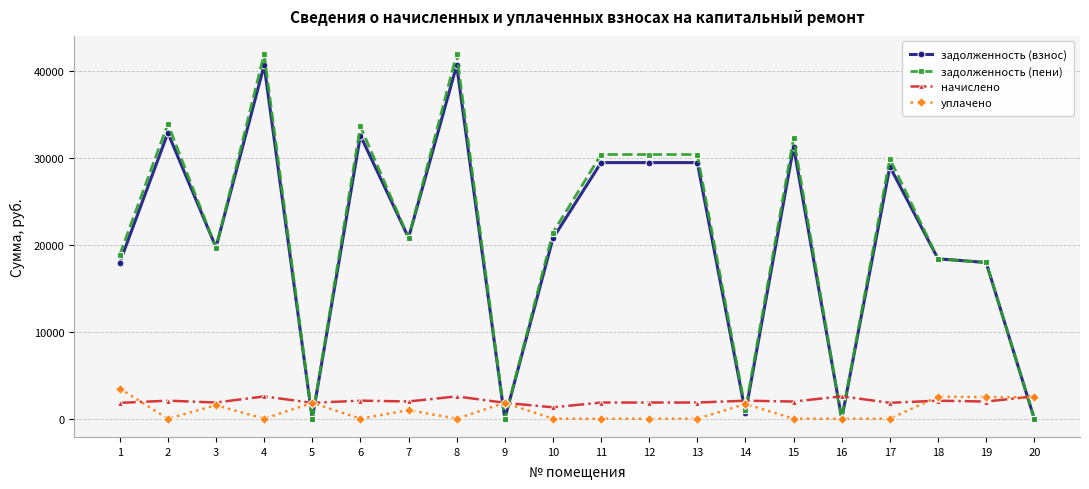

What is the value of the начислено point at the 2nd from the left?

2075.8